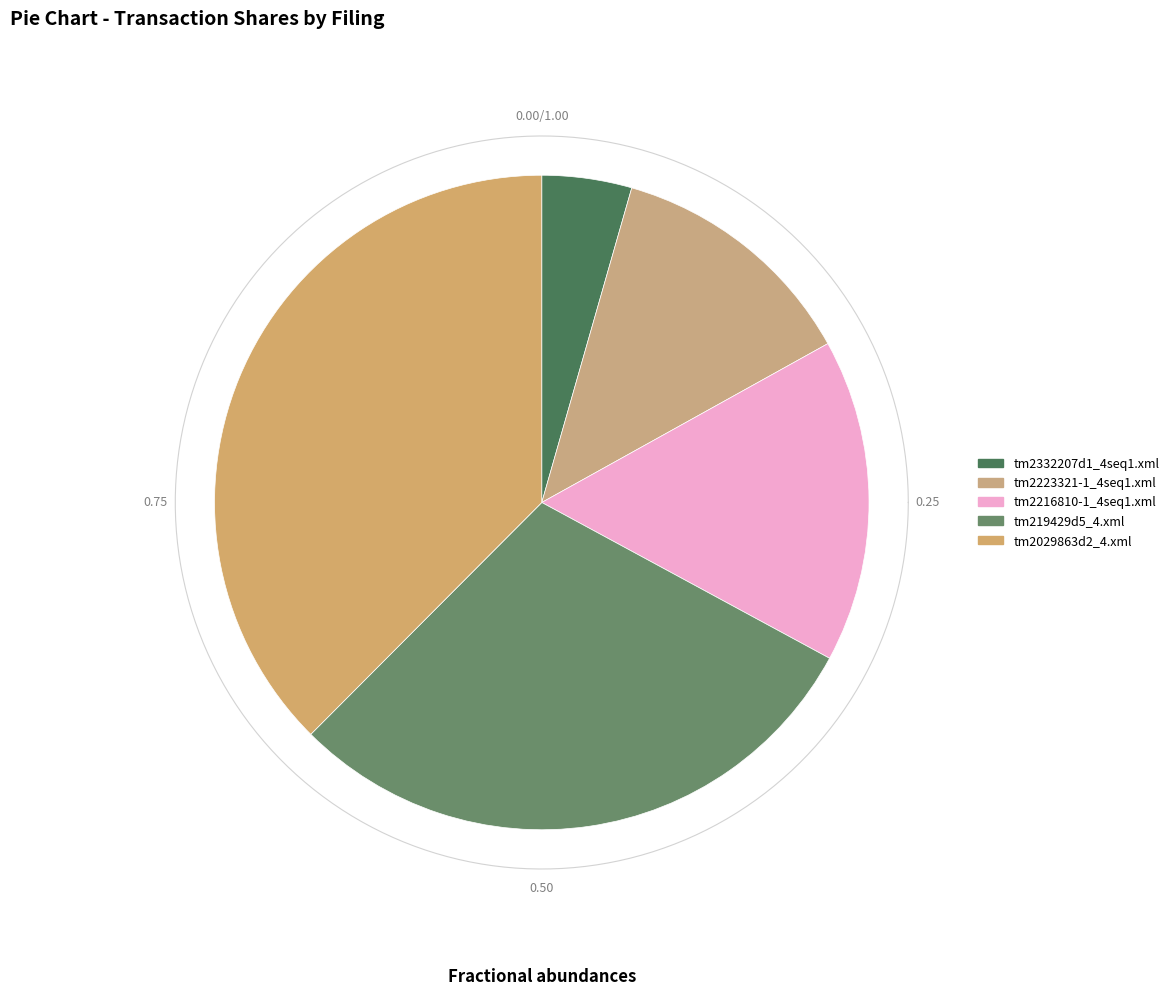

Is there any slice that represents more than half of the pie?

No